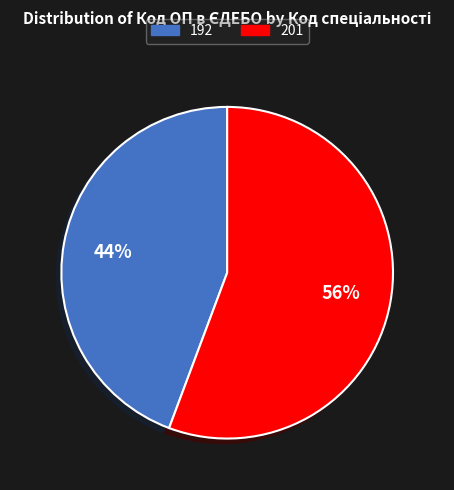

Is 192 the majority of the pie?

No